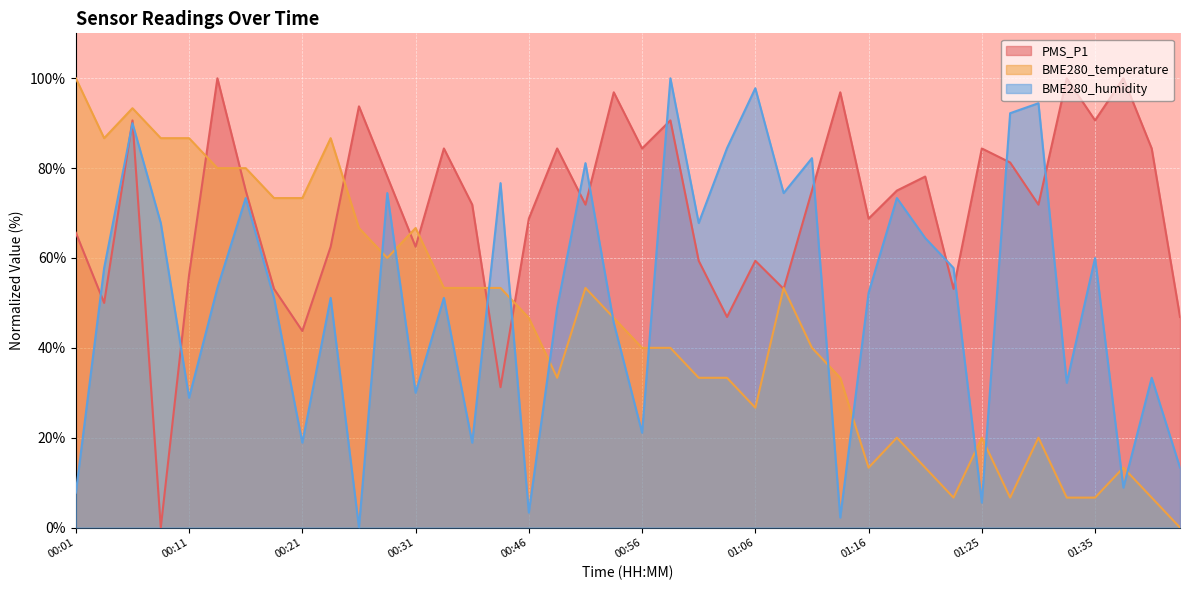

Where is the first local maximum for PMS_P1?

00:06